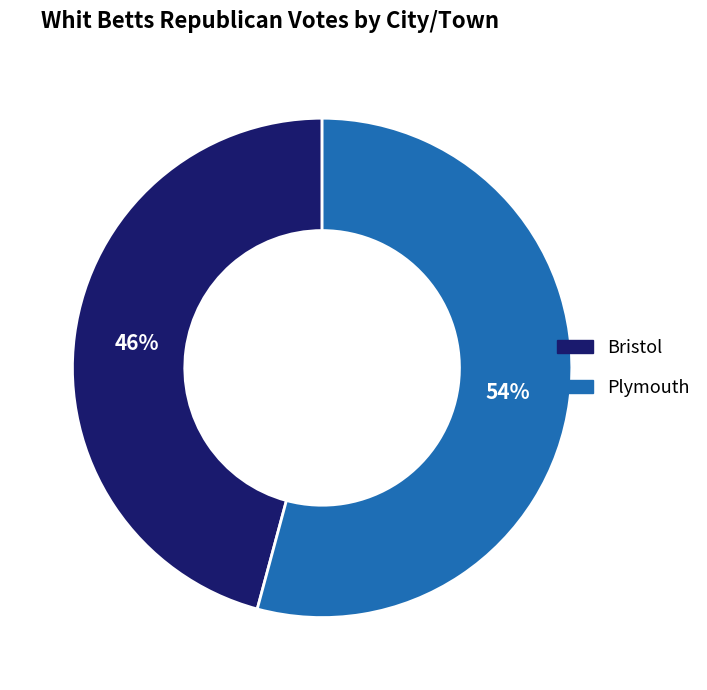

What is the largest slice in the pie chart?

Plymouth